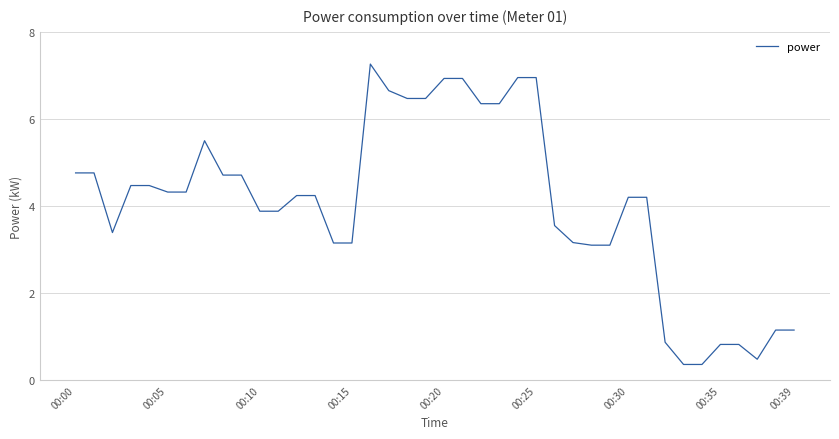

What is the difference between the maximum and minimum values?

6.9